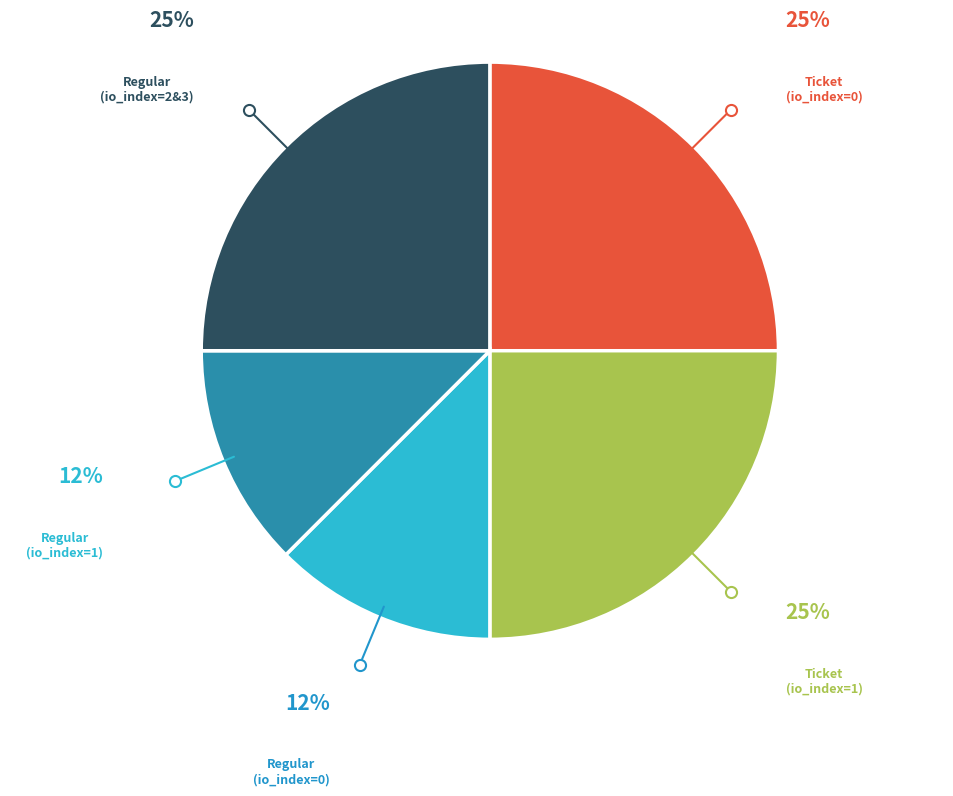

To the nearest percent, what portion does Ticket (io_index=0) represent?

25%